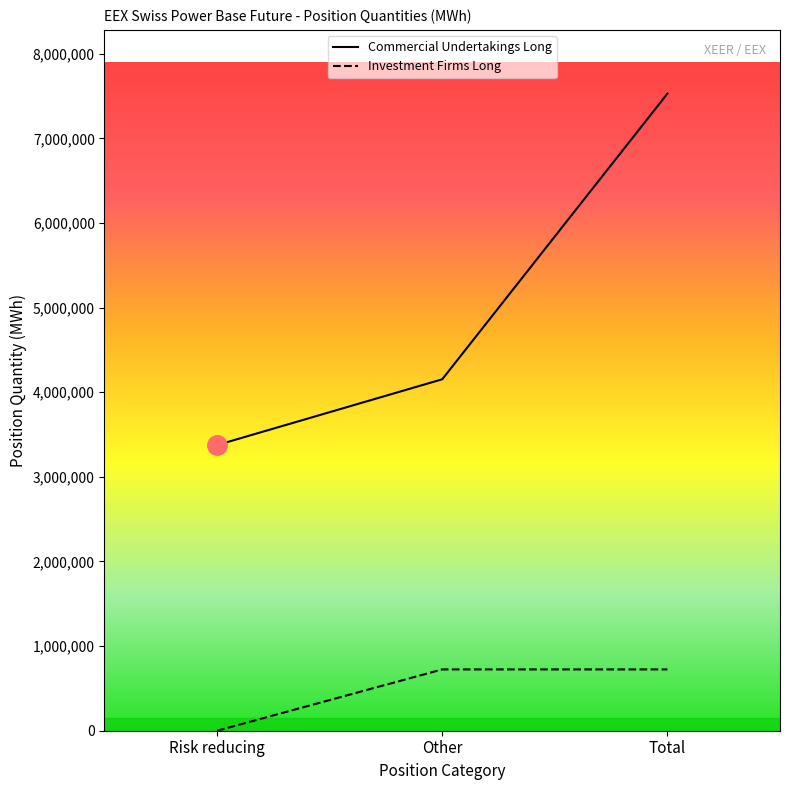

What is the difference between the maximum and minimum values in the Investment Firms Long series?

724324